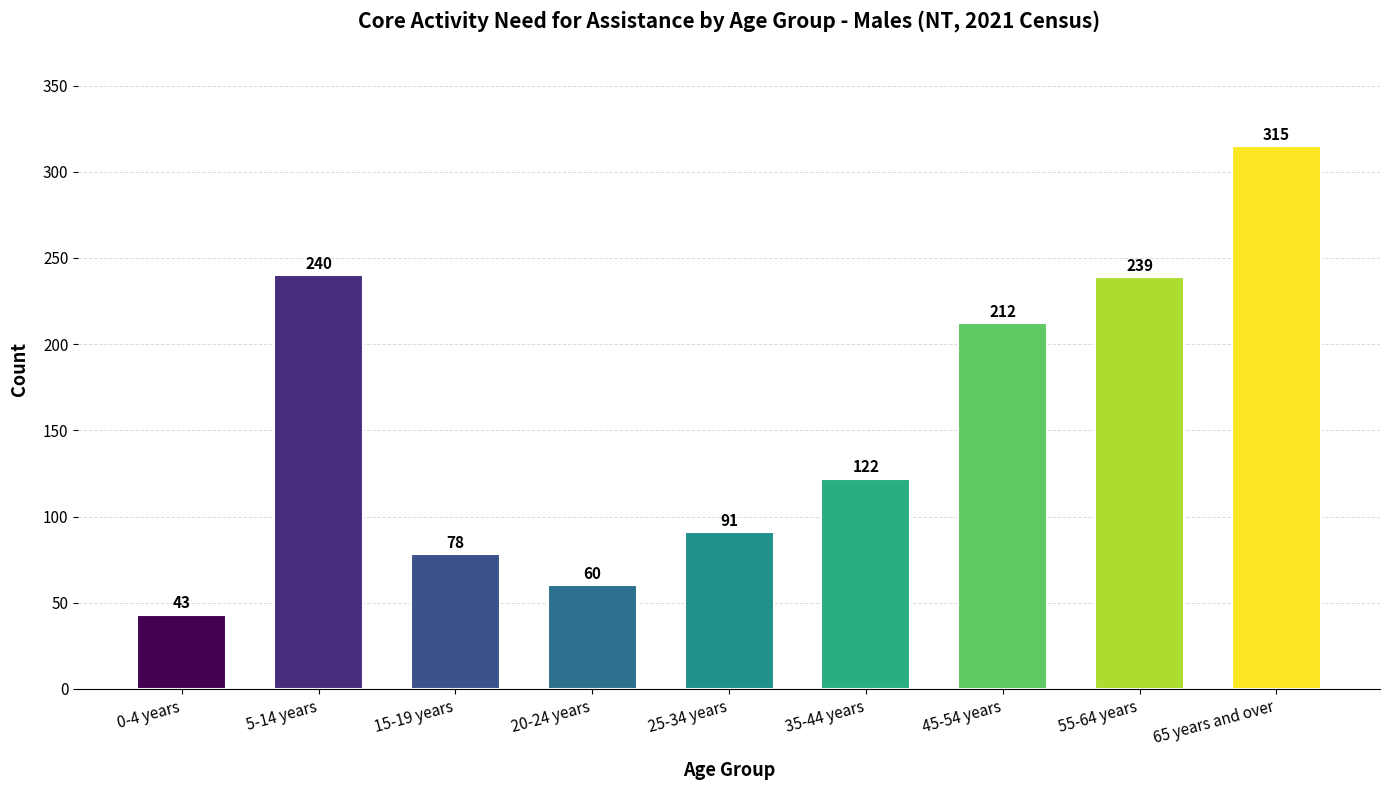

What is the smallest value displayed?

43